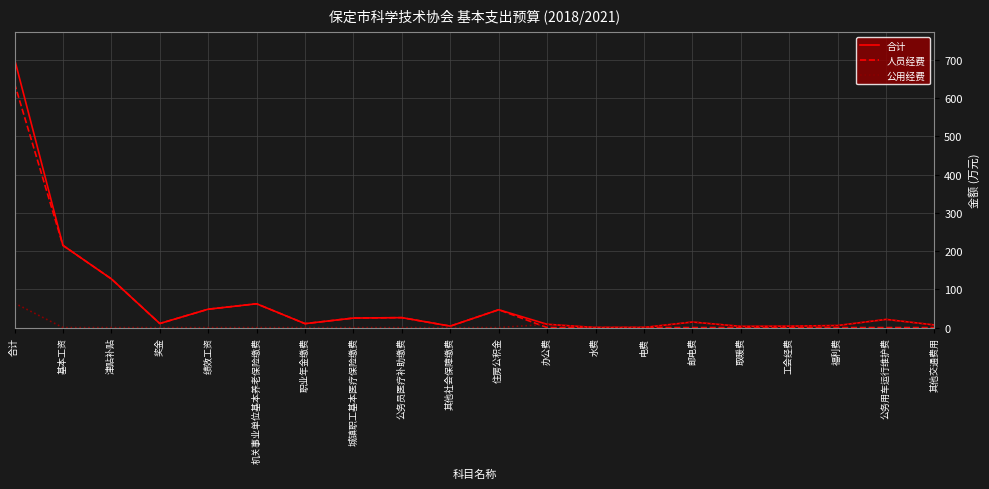

What are all the series names shown in the legend?

合计, 人员经费, 公用经费